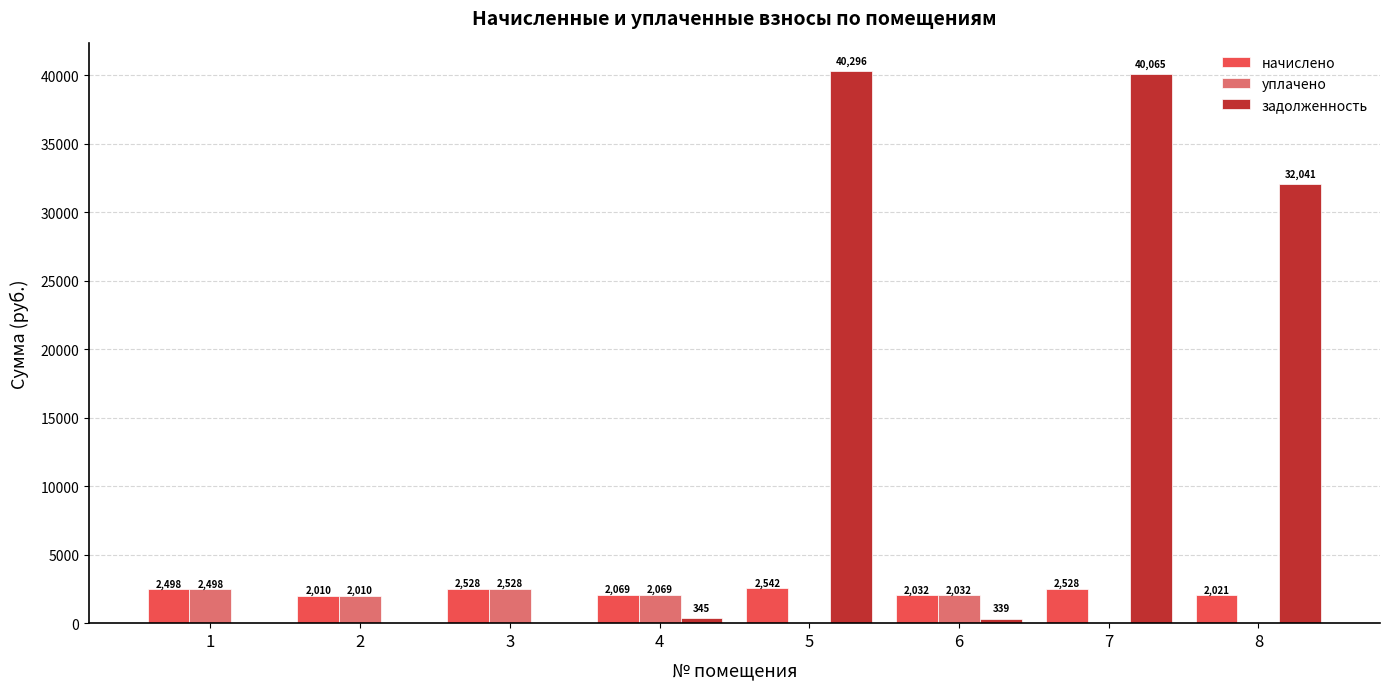

Where does the начислено series first go above 2498?

1